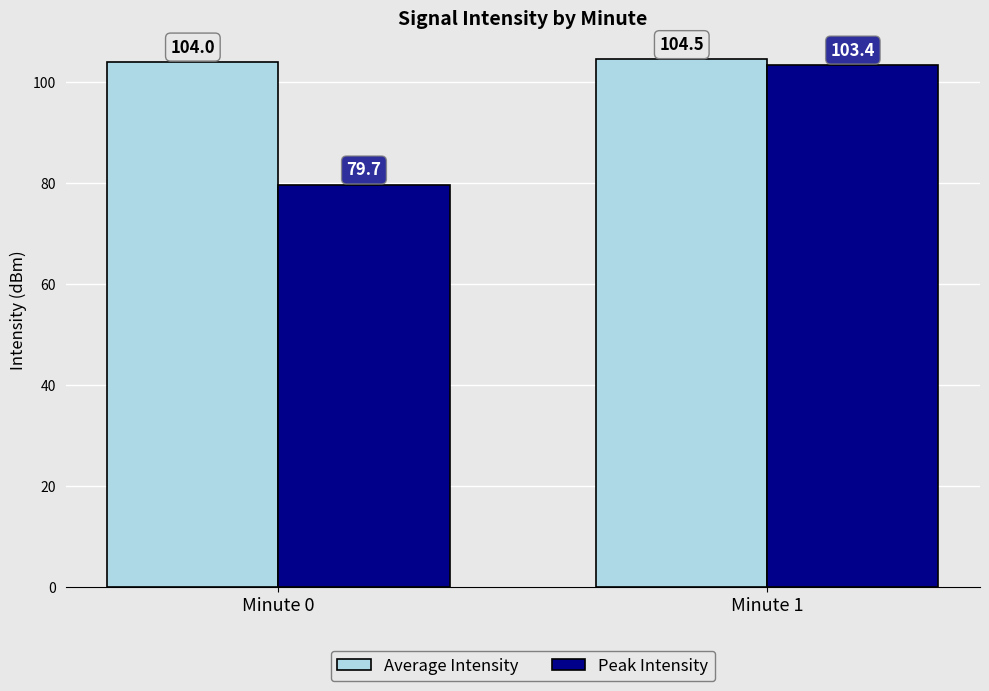

What is the spread (max minus min) of values at Minute 0?

24.3